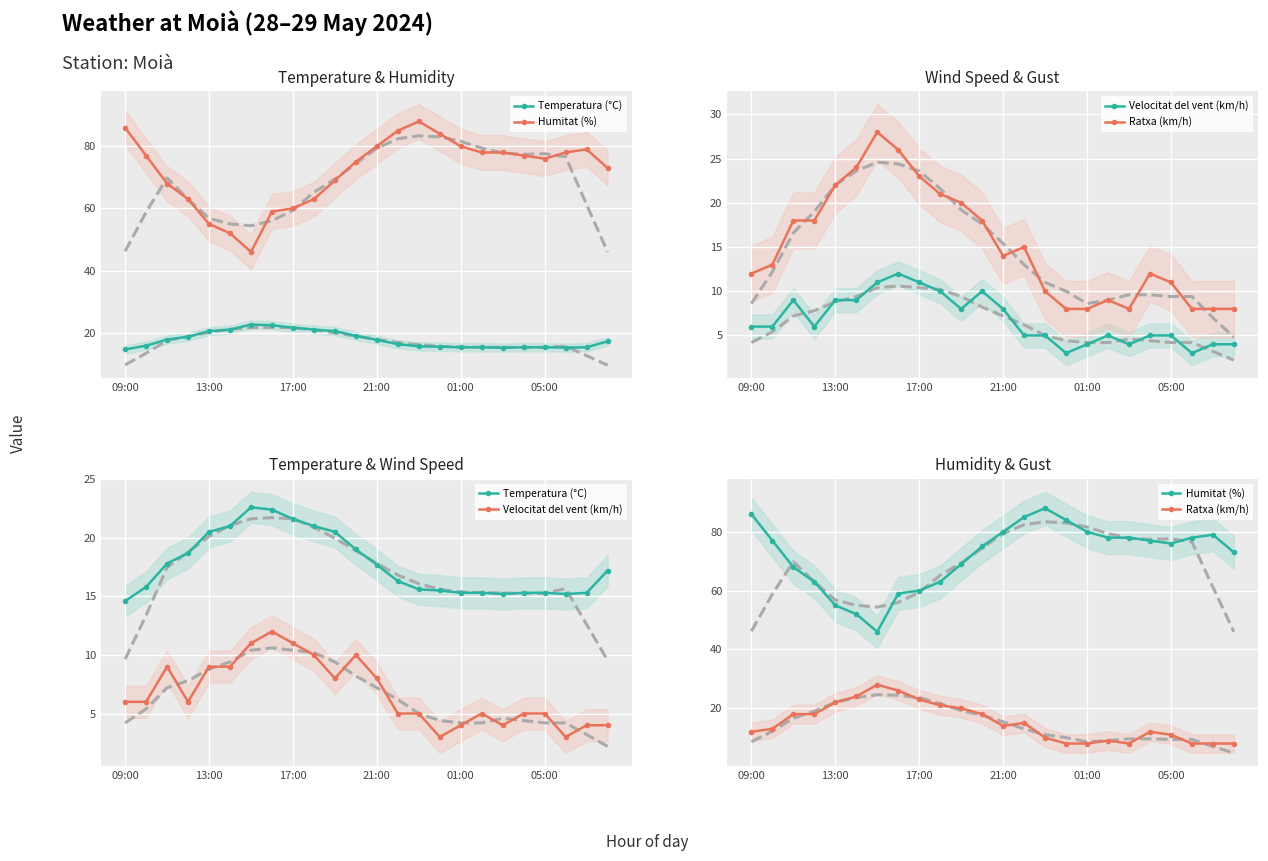

Is it true that Velocitat del vent (km/h) equals 3.3 at 7?

False